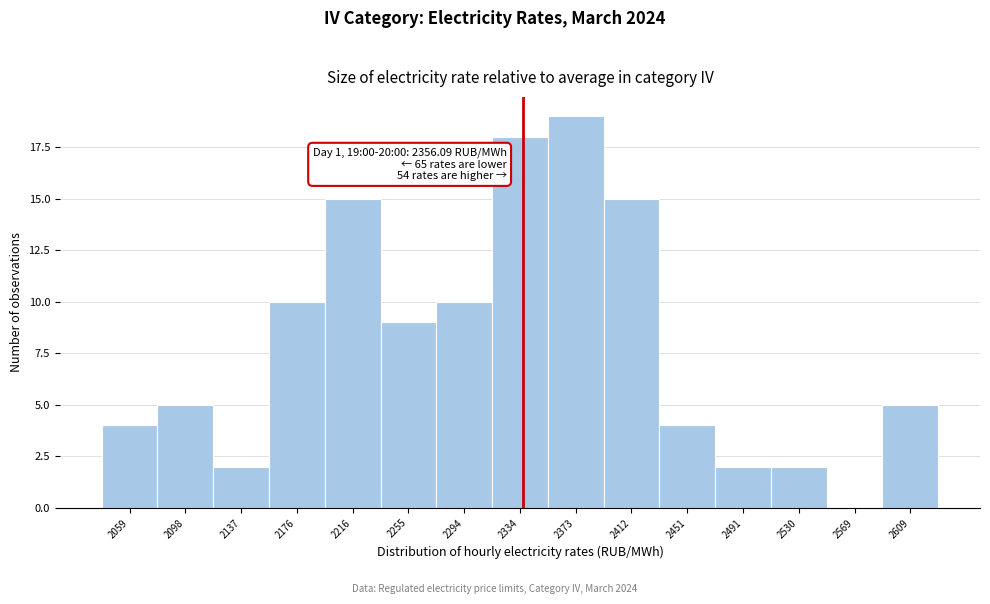

Reading left to right, extract all data points from this chart.

2059=4	2098=5	2137=2	2176=10	2216=15	2255=9	2294=10	2334=18	2373=19	2412=15	2451=4	2491=2	2530=2	2569=0	2609=5